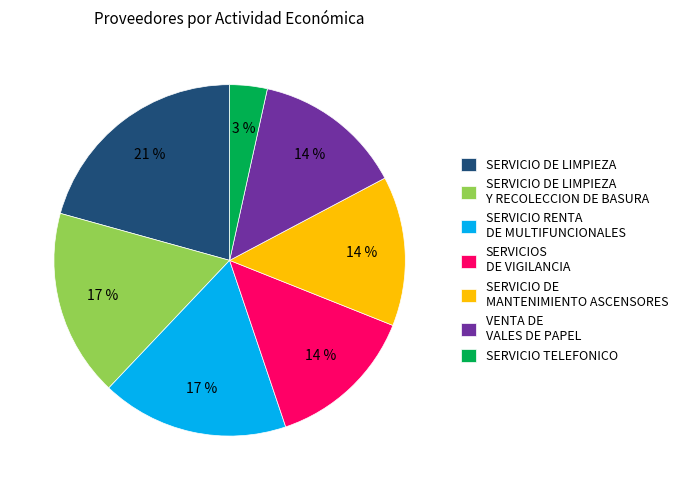

The SERVICIO DE MANTENIMIENTO ASCENSORES slice represents 21% of the pie. True or false?

False